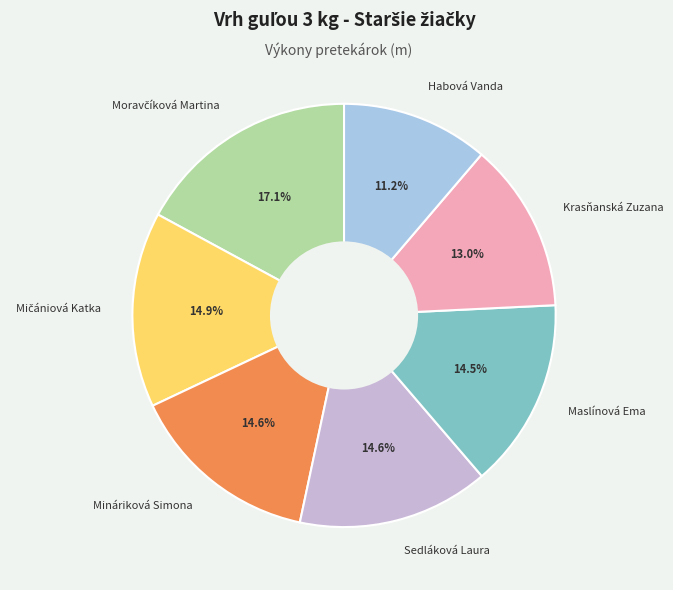

Do Habová Vanda and Mináriková Simona together represent more than half of the pie?

No